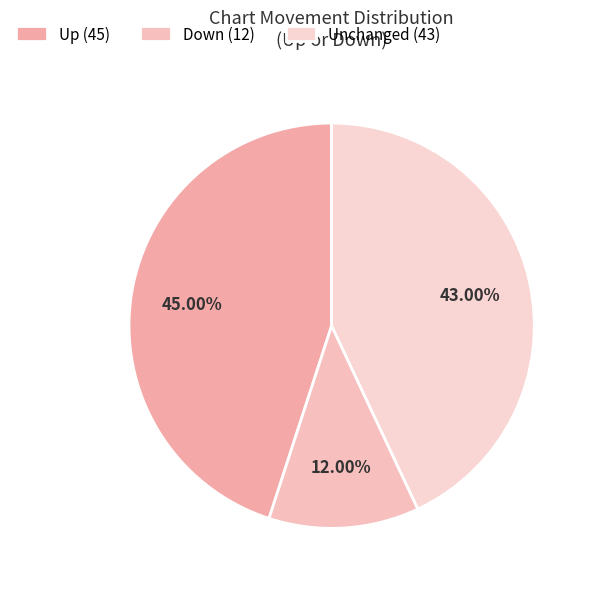

Count the number of slices in the pie.

3